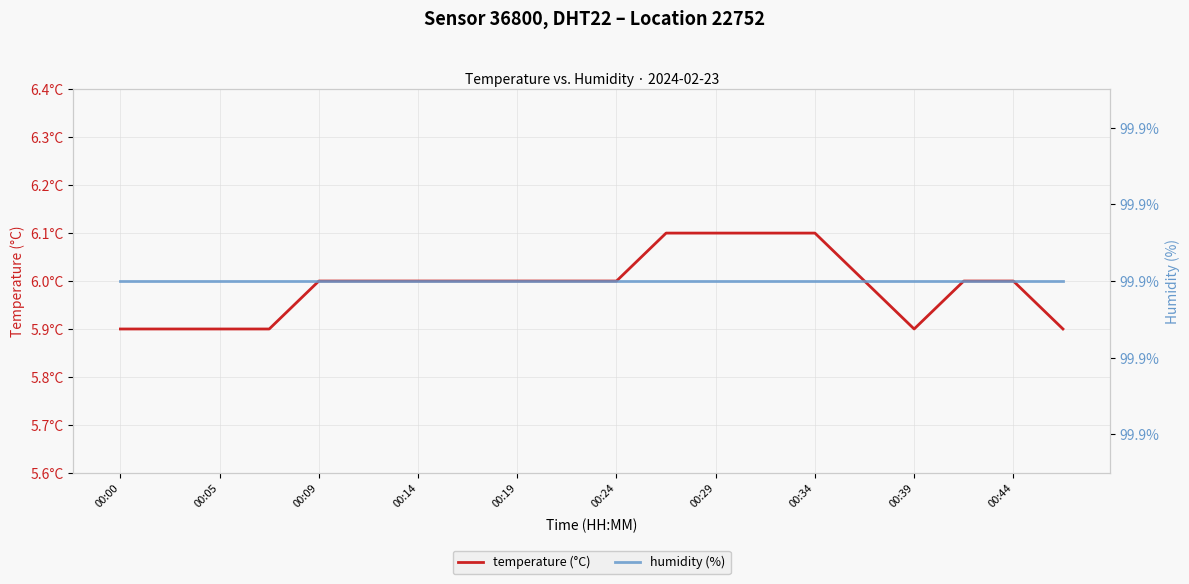

How many data points in temperature (°C) are less than 6?

6